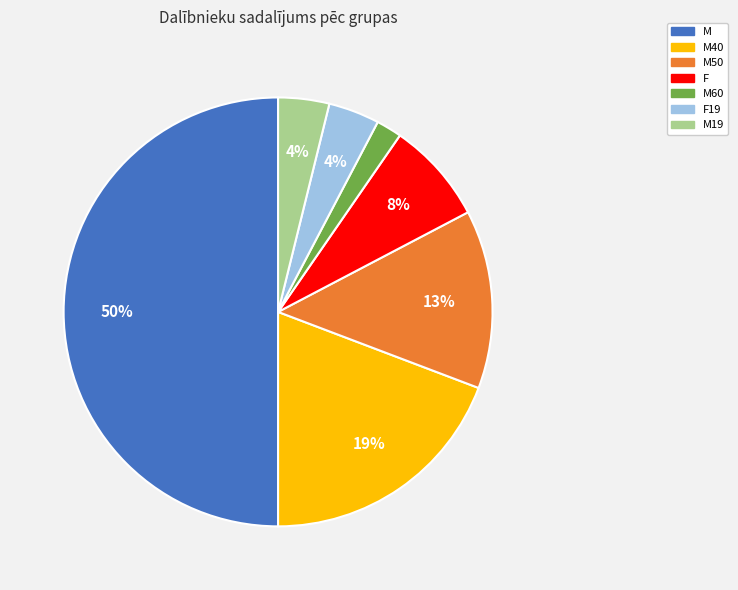

Approximately how many times larger is the value at F19 compared to M?

0.1